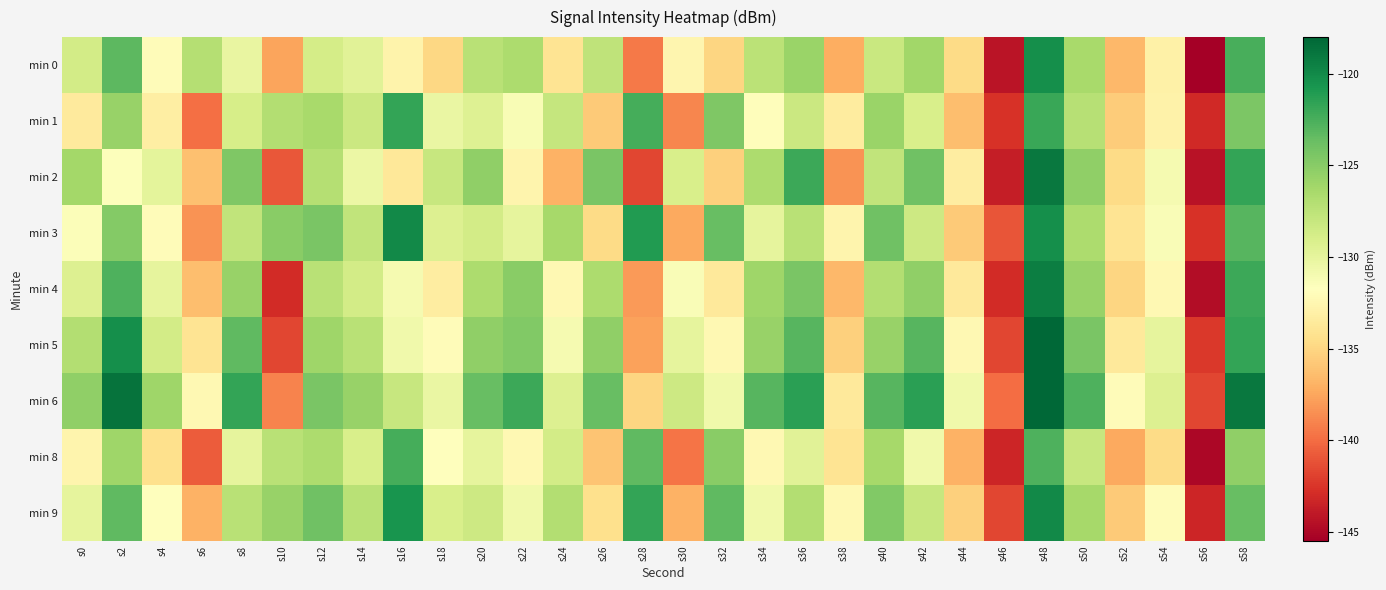

What is the smallest value displayed?

-145.5